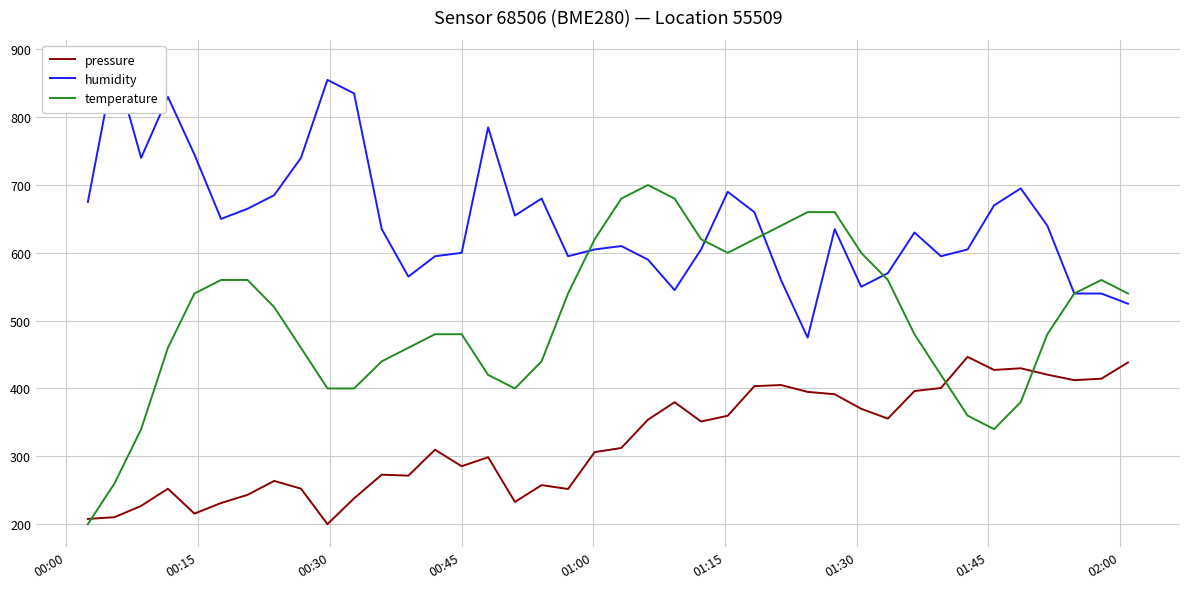

What is the value of the humidity point at the 18th from the left?

680.0